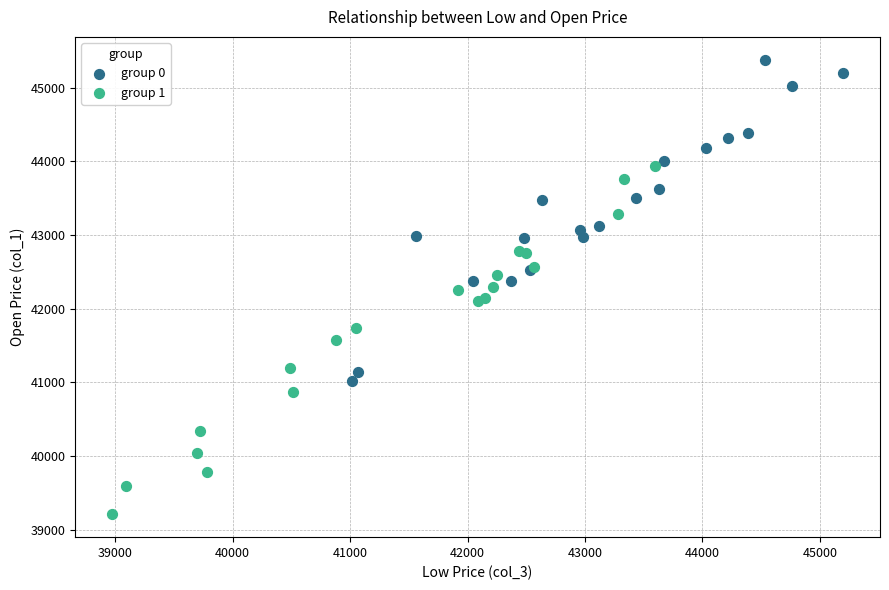

Which series contains the lowest Y value?

group 1